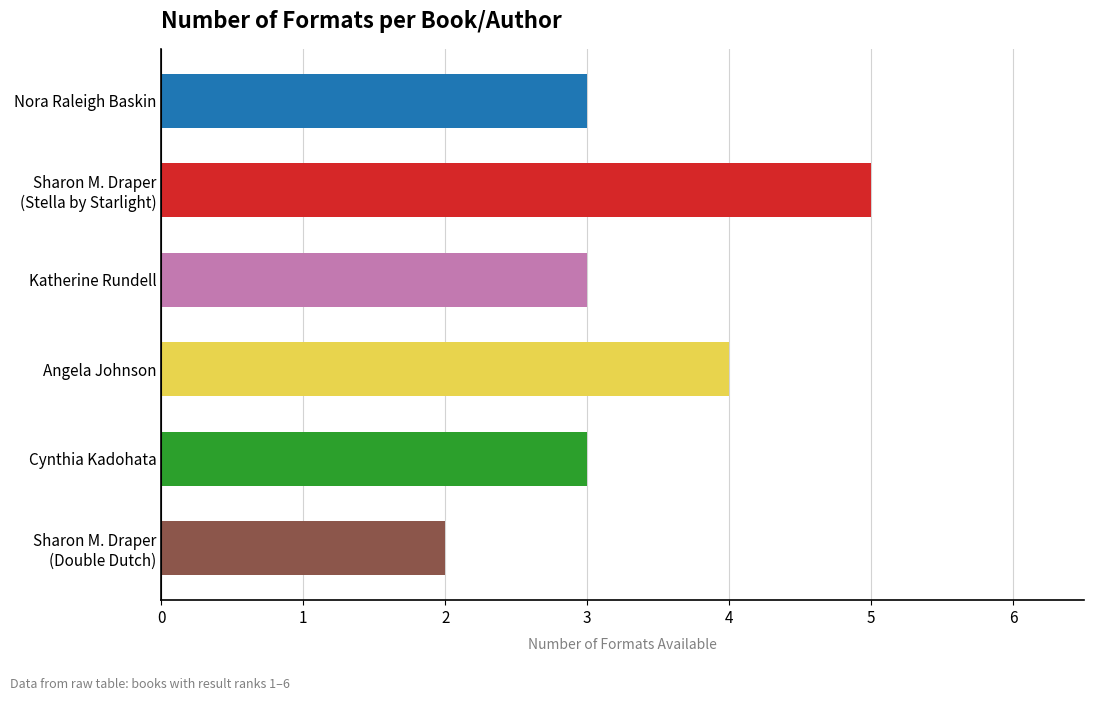

What is the change in value from Nora Raleigh Baskin to Angela Johnson?

+1